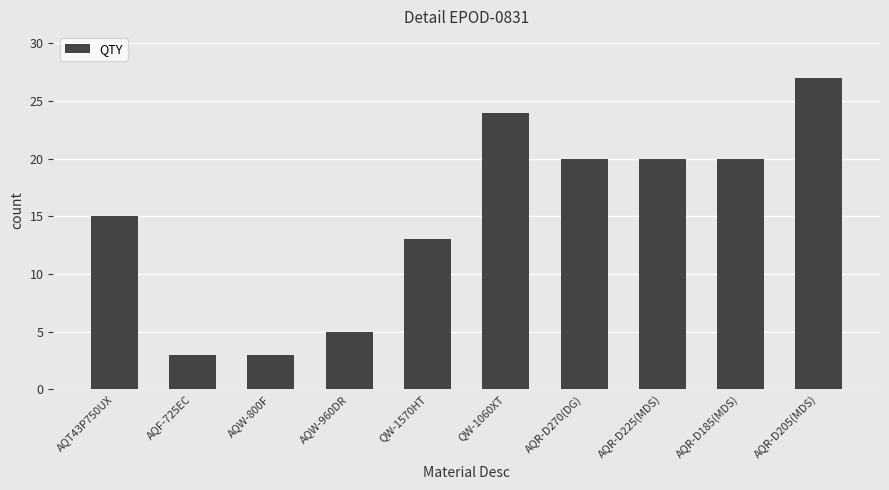

What is the minimum value shown in the chart?

3